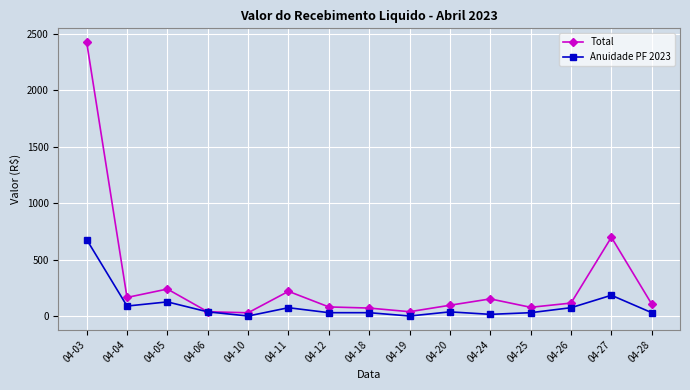

At which label is Anuidade PF 2023 closest to 338?

04-27